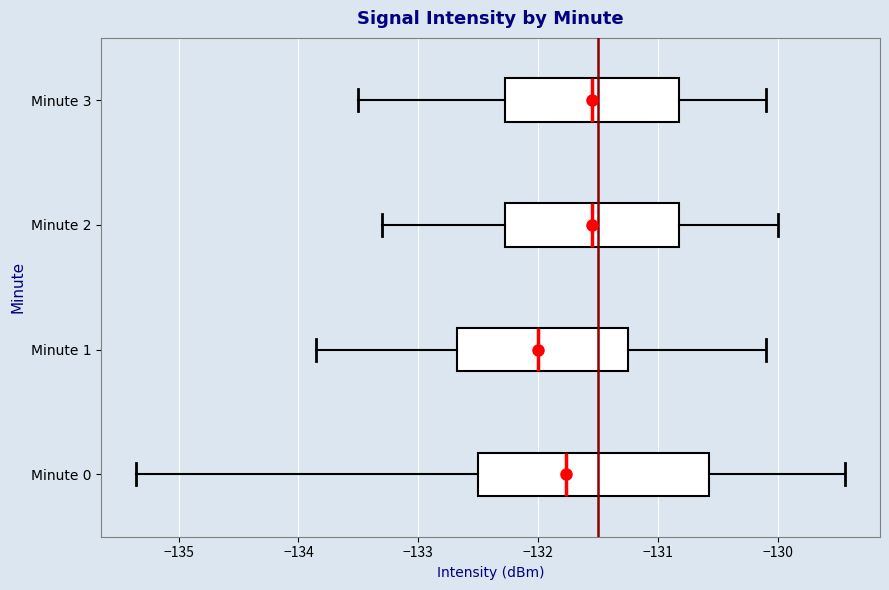

Where does the left whisker of the box for Minute 3 end on the x-axis? The values are not printed on the chart, so give them approximately, as read against the axis.

-133.5